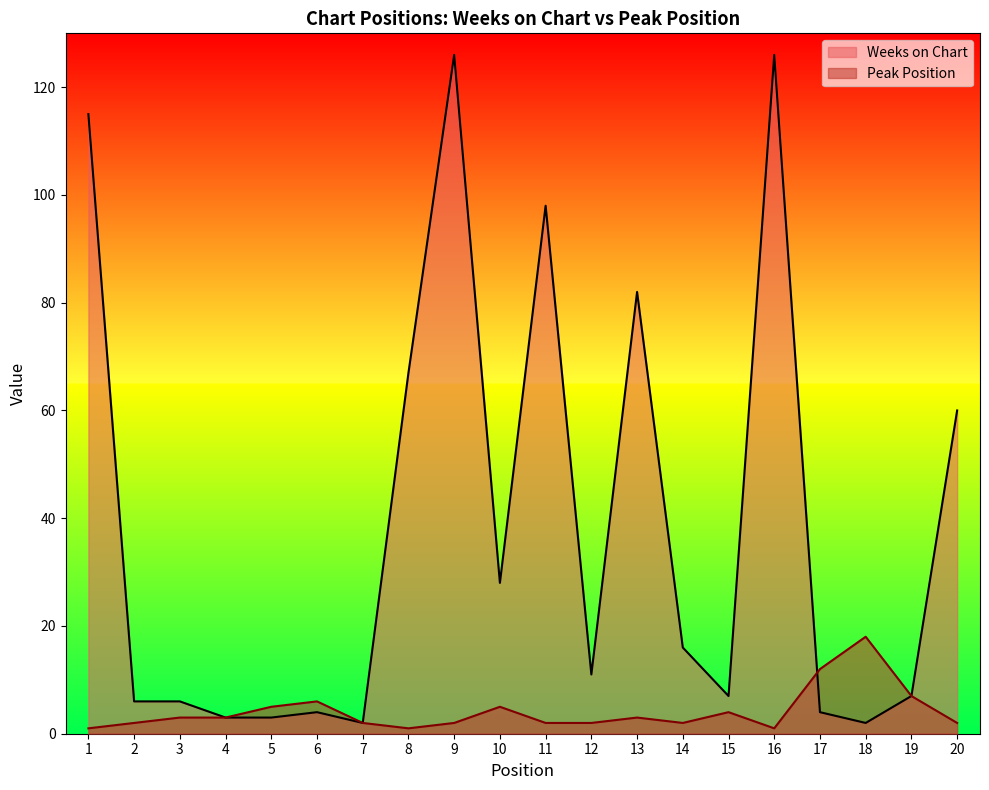

Reading right to left, extract all data points from this chart.

Weeks on Chart: 60	7	2	4	126	7	16	82	11	98	28	126	67	2	4	3	3	6	6	115
Peak Position: 2	7	18	12	1	4	2	3	2	2	5	2	1	2	6	5	3	3	2	1